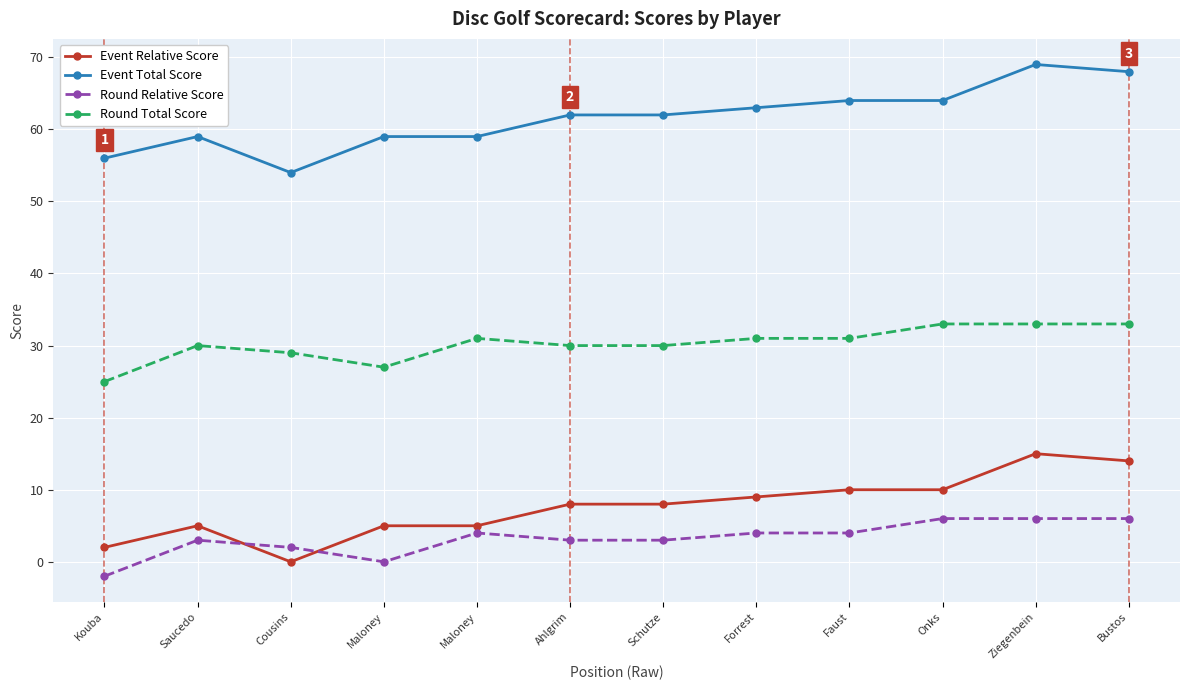

Is it true that Event Relative Score equals 2 at Saucedo?

False